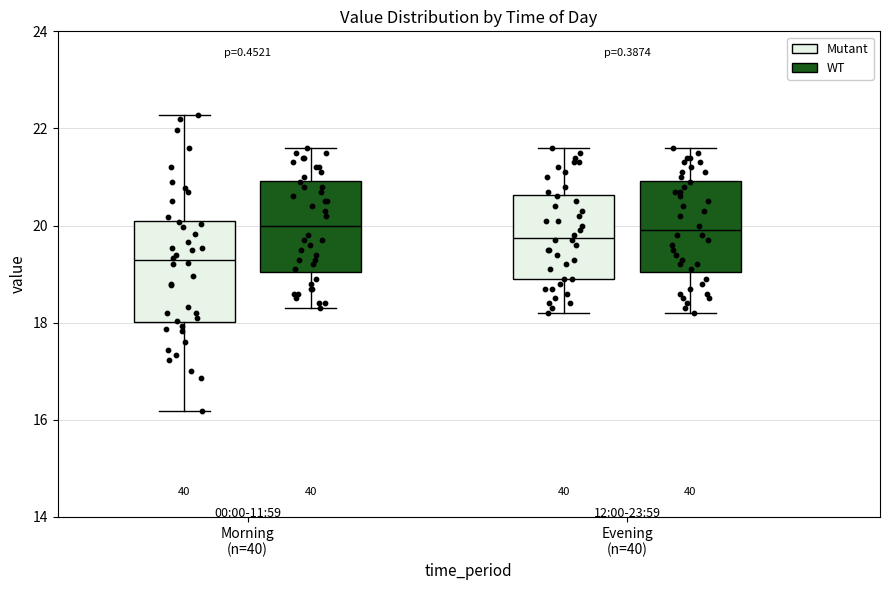

Which box's median line is the lowest?

Morning (n=40) (Mutant)